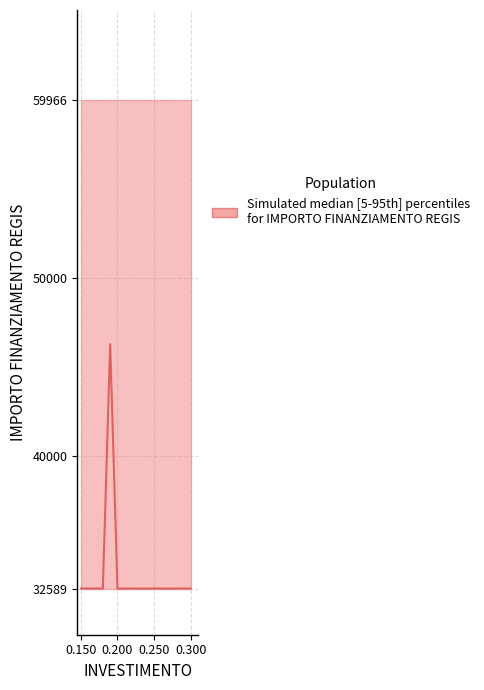

How many points are higher than both their immediate neighbors (excluding endpoints)?

1